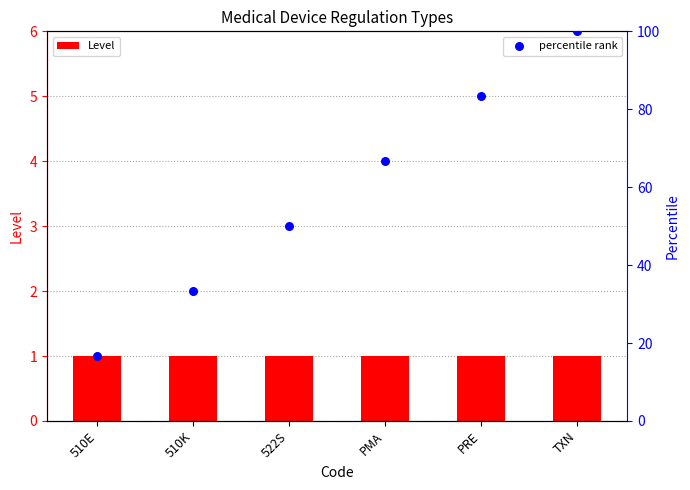

Is the value of Level at 522S greater than the value of percentile rank at TXN?

No